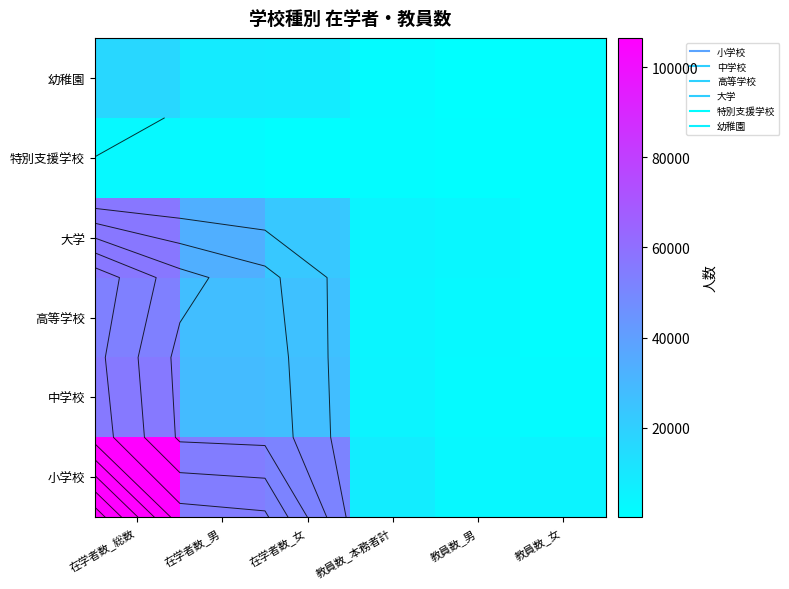

Count the number of data series in this chart.

6